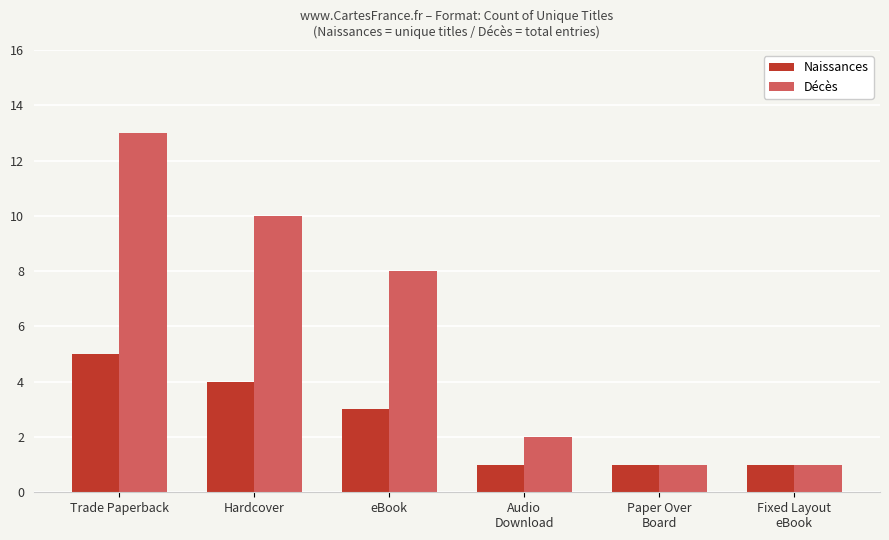

What is the difference between the highest and lowest values at Trade Paperback?

8